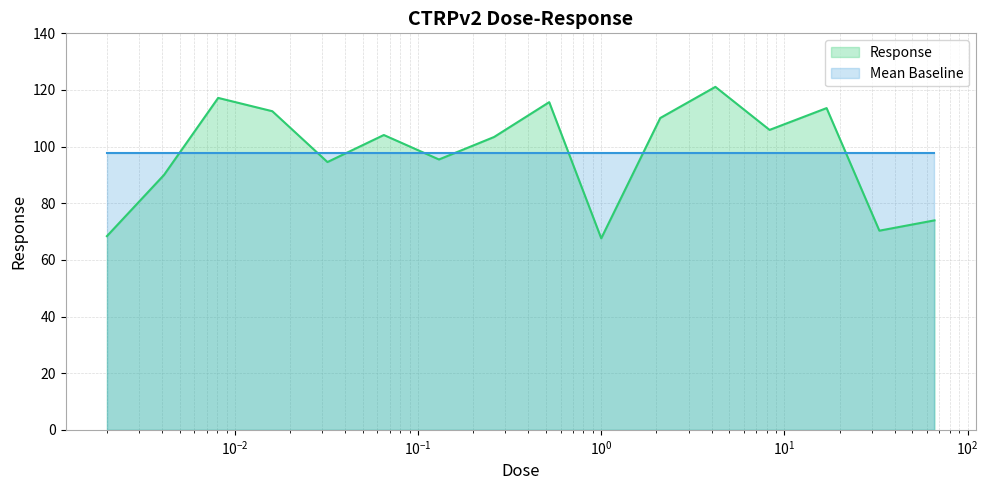

Rank the series by their maximum value, from lowest to highest.

Mean Baseline, Response